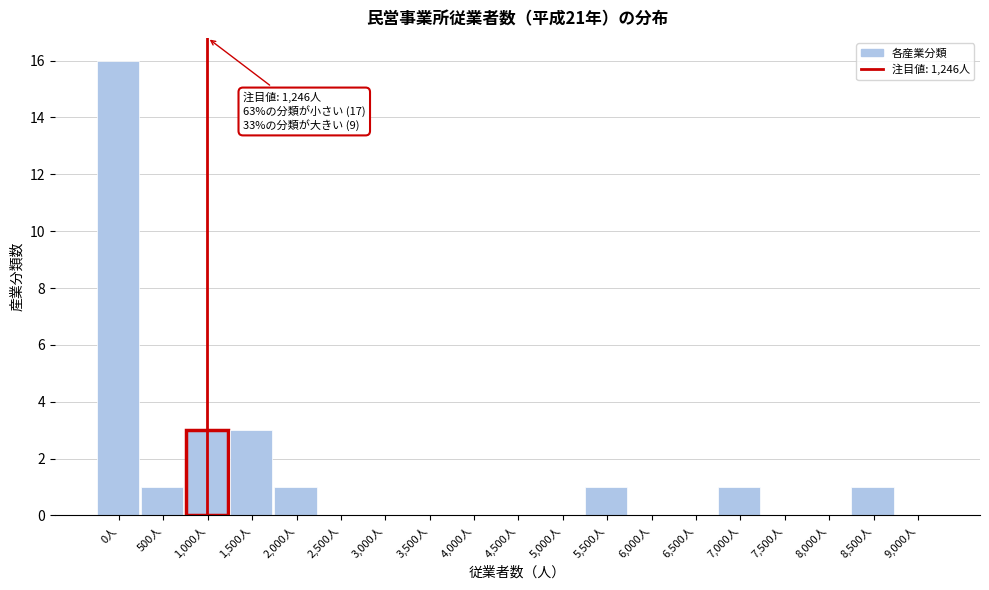

Reading right to left, extract all data points from this chart.

9,000人=0	8,500人=1	8,000人=0	7,500人=0	7,000人=1	6,500人=0	6,000人=0	5,500人=1	5,000人=0	4,500人=0	4,000人=0	3,500人=0	3,000人=0	2,500人=0	2,000人=1	1,500人=3	1,000人=3	500人=1	0人=16